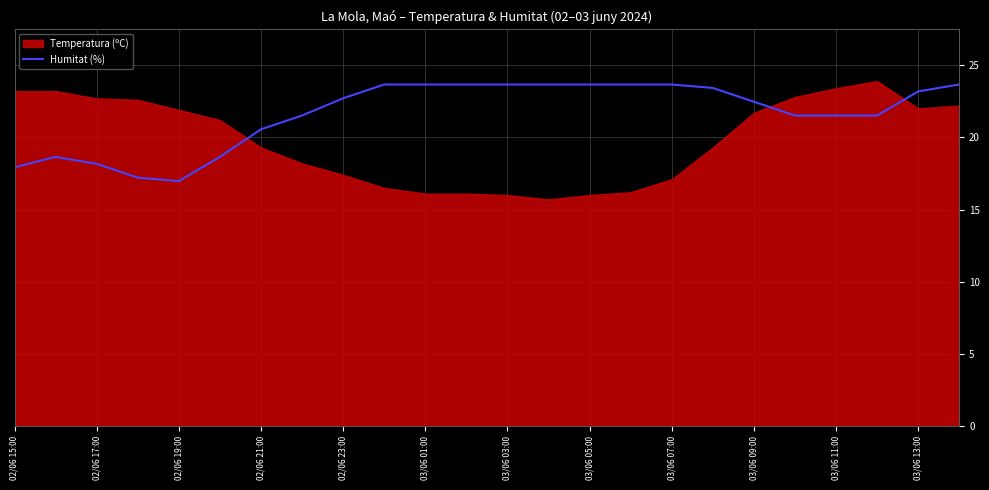

Is it true that Humitat (%) equals 17.9 at 02/06 15:00?

True